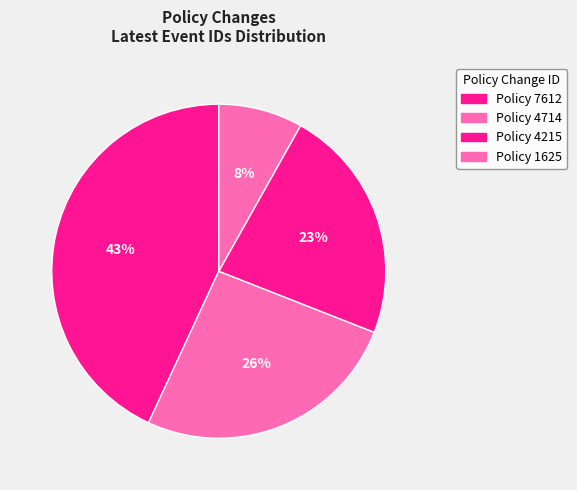

What is the smallest slice in the pie chart?

1625